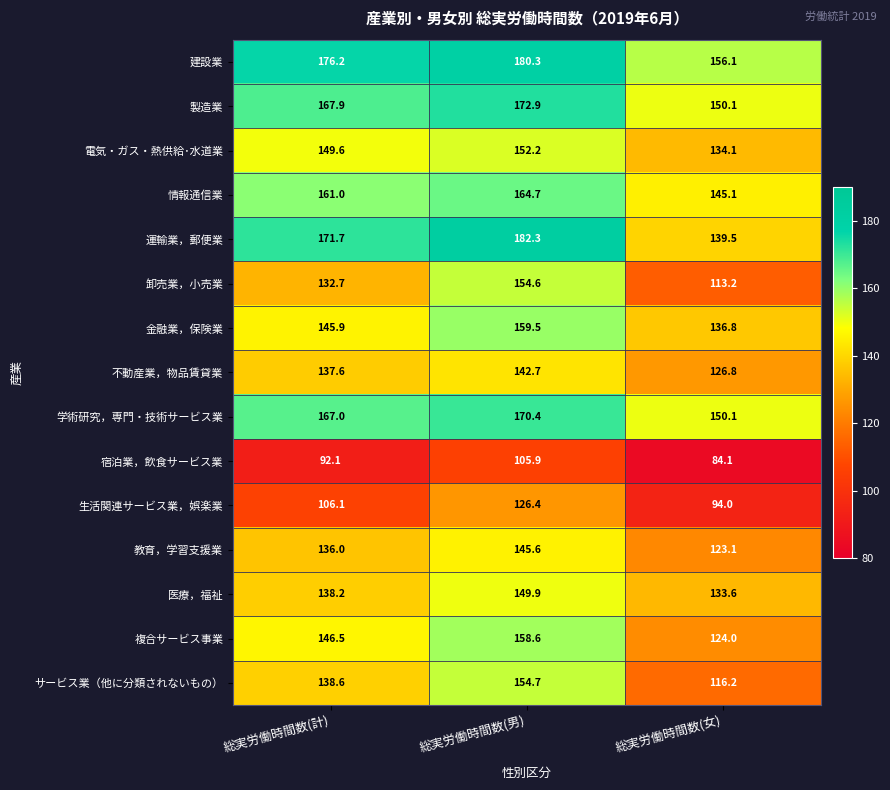

The 製造業 series shows 150.1 at 総実労働時間数(女). True or false?

True